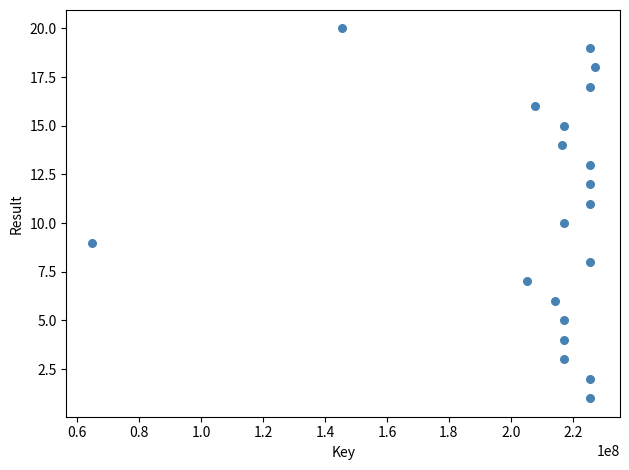

What is the range of Y values (max minus min)?

19